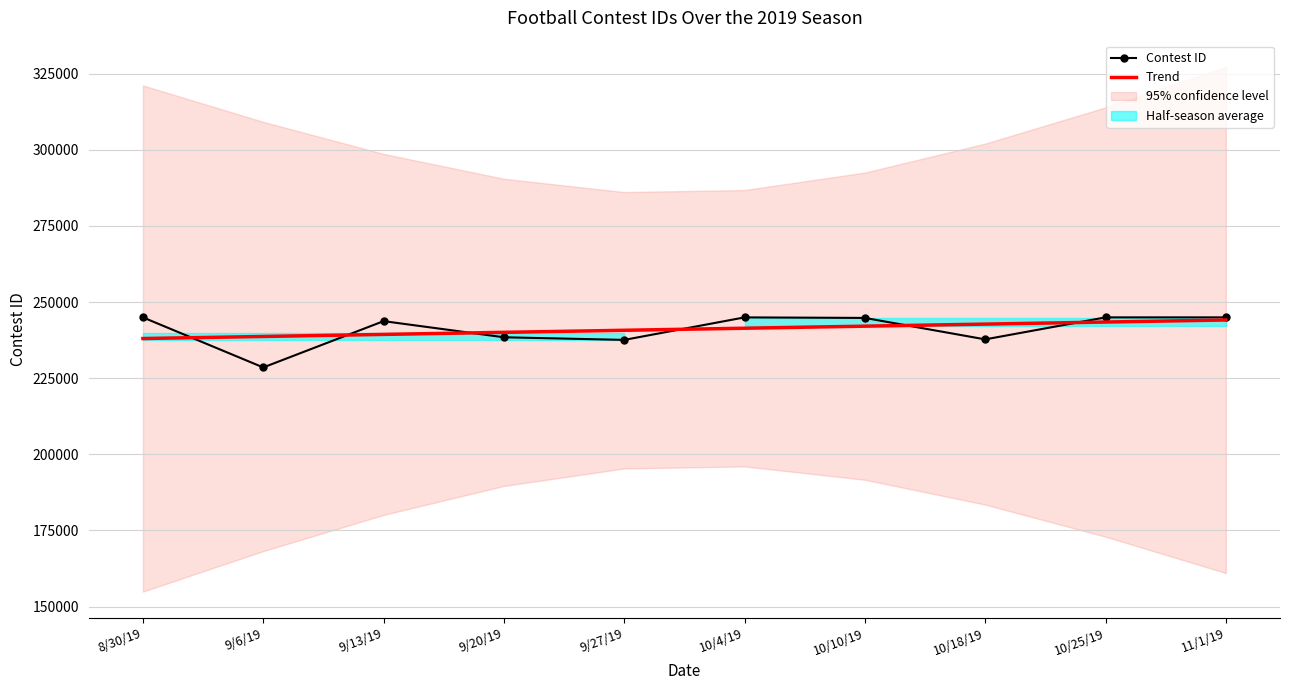

What is the label of the 4th point from the right?

10/10/19